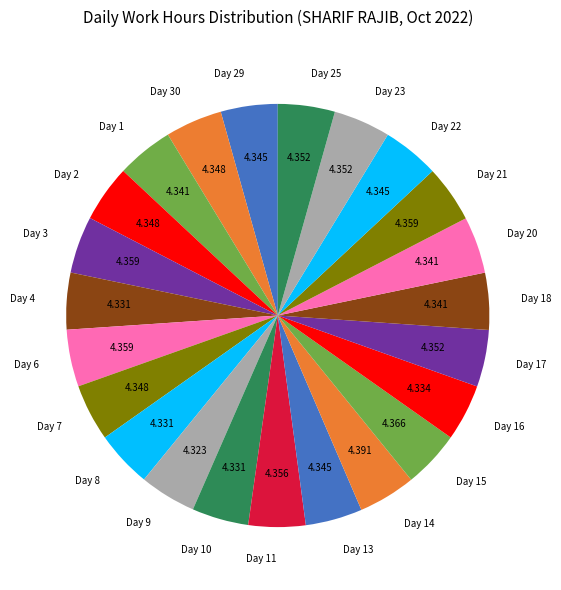

Do Day 14 and Day 20 together represent more than half of the pie?

No